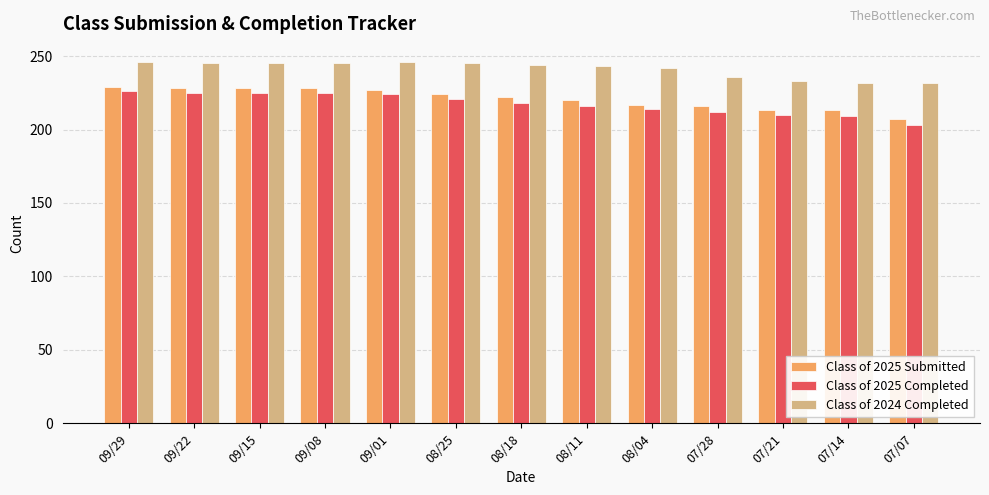

The Class of 2025 Submitted series shows 228 at 09/22. True or false?

True